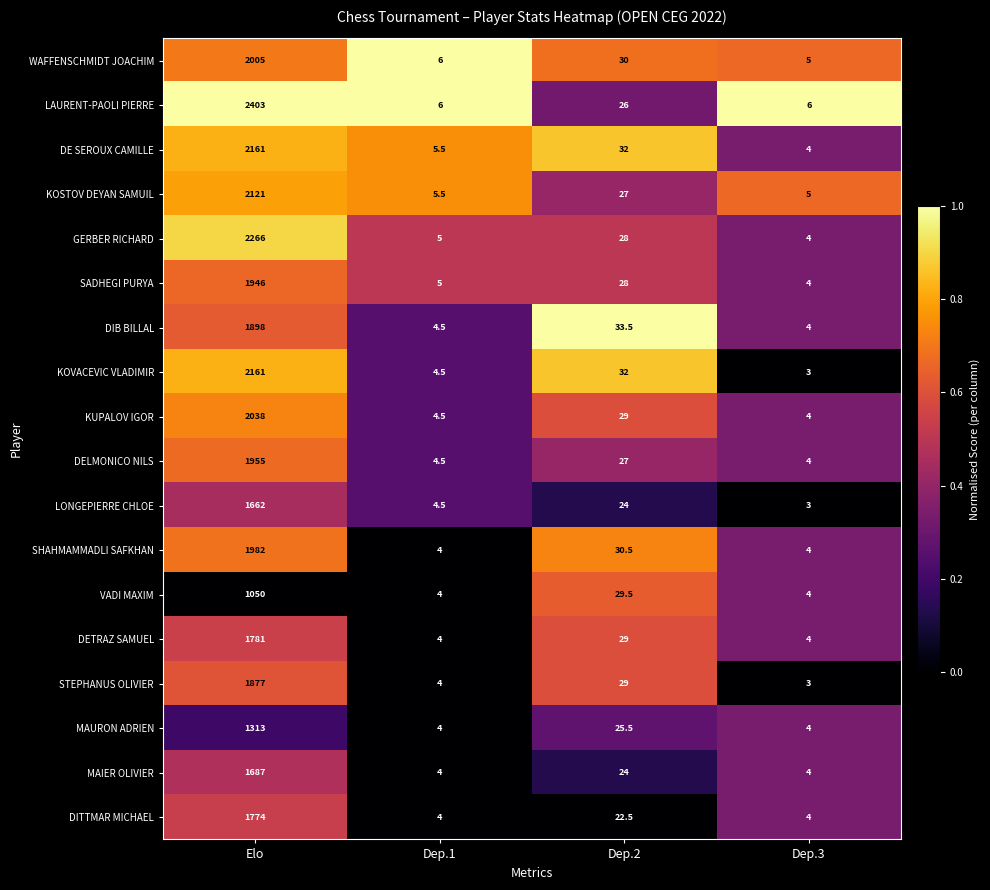

Which series has the largest total across all categories?

LAURENT-PAOLI PIERRE